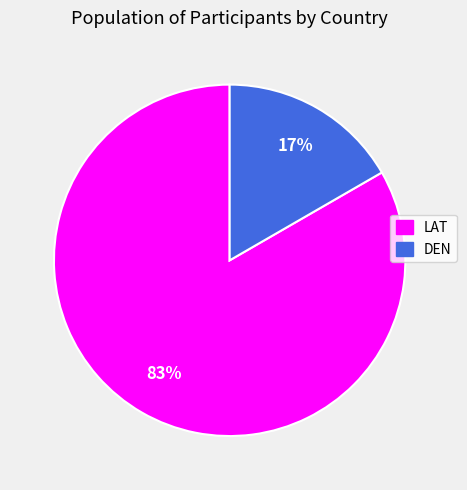

To the nearest percent, what percentage of the pie is LAT?

83%